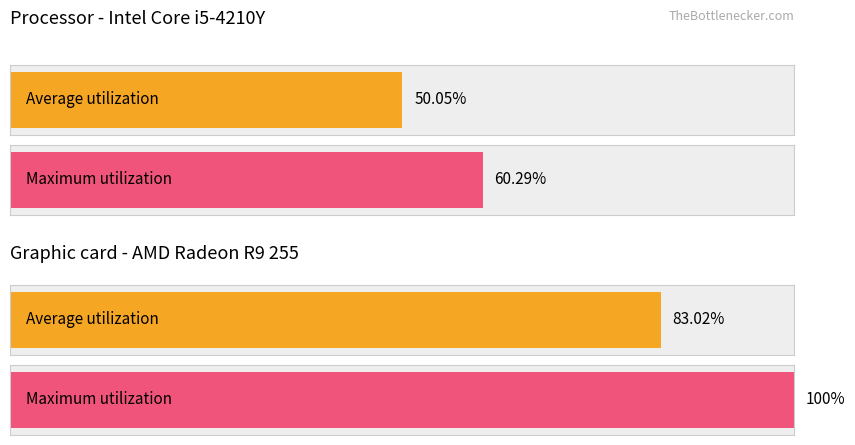

The Average utilization series shows 3.8 at 4. True or false?

False